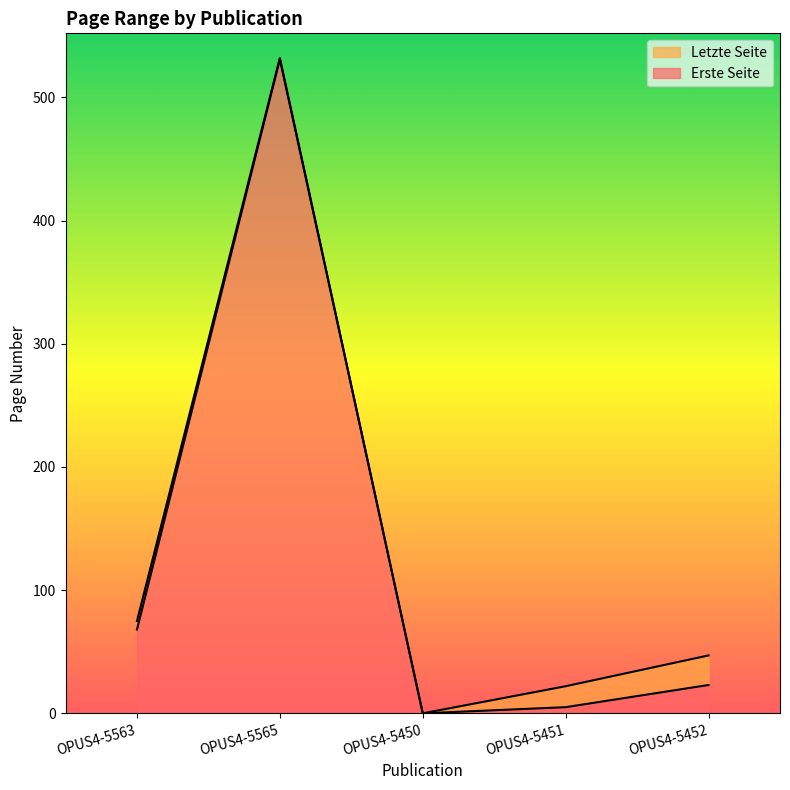

Which series has the widest spread of values?

Letzte Seite